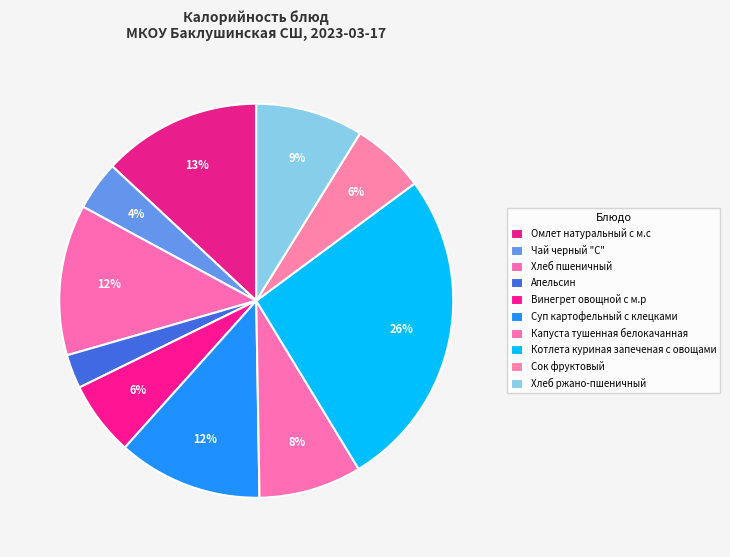

To the nearest percent, what percentage of the pie is Хлеб пшеничный?

12%